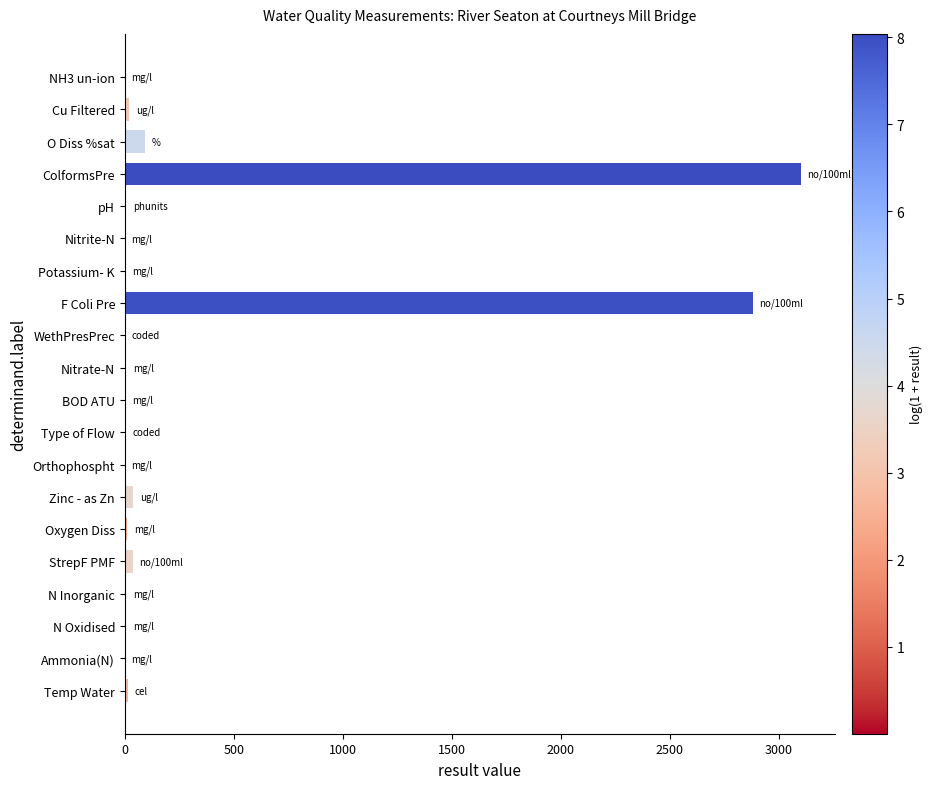

What is the sum of all values?

6221.9